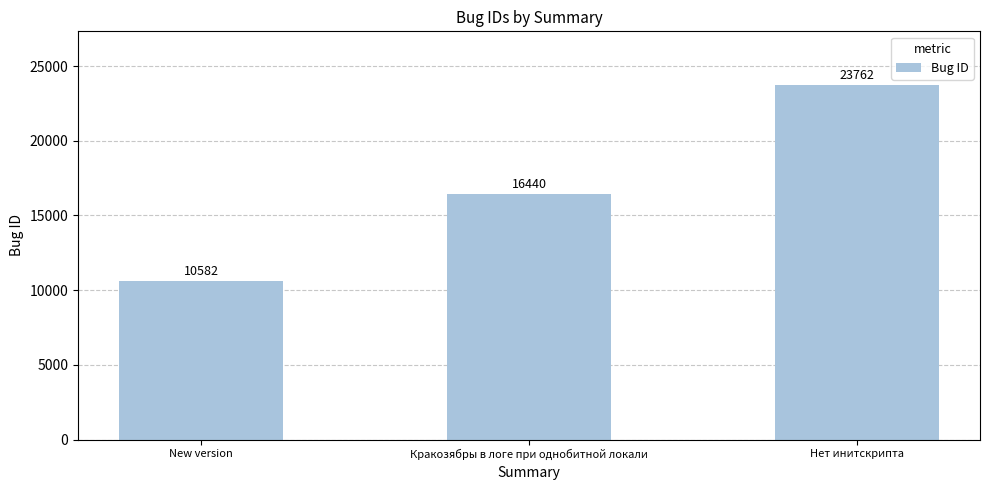

What value does the data have at Нет инитскрипта?

23762